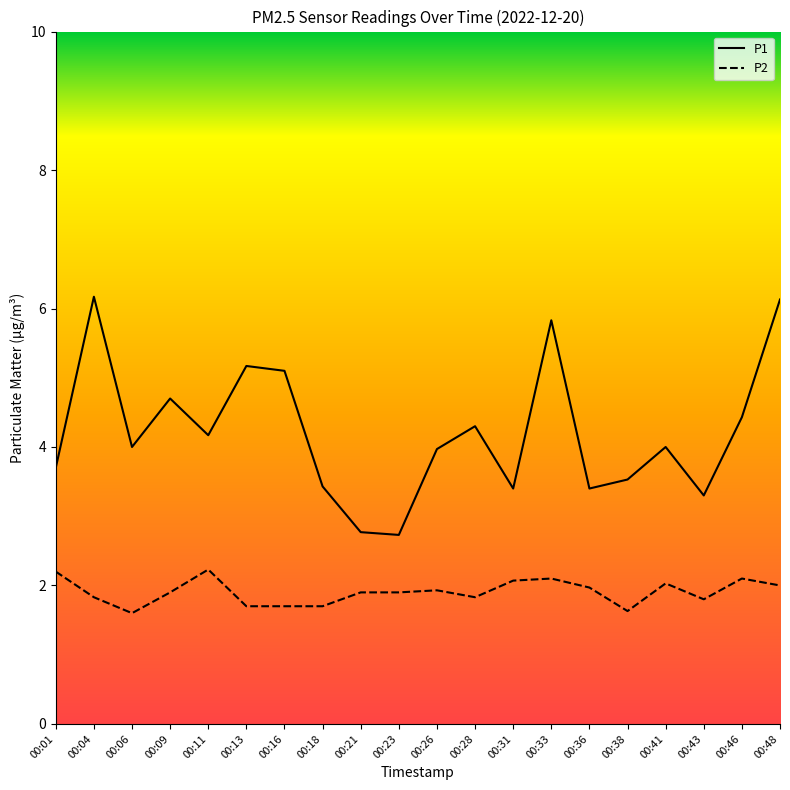

Between 00:06 and 00:23, which series saw the biggest shift?

P1